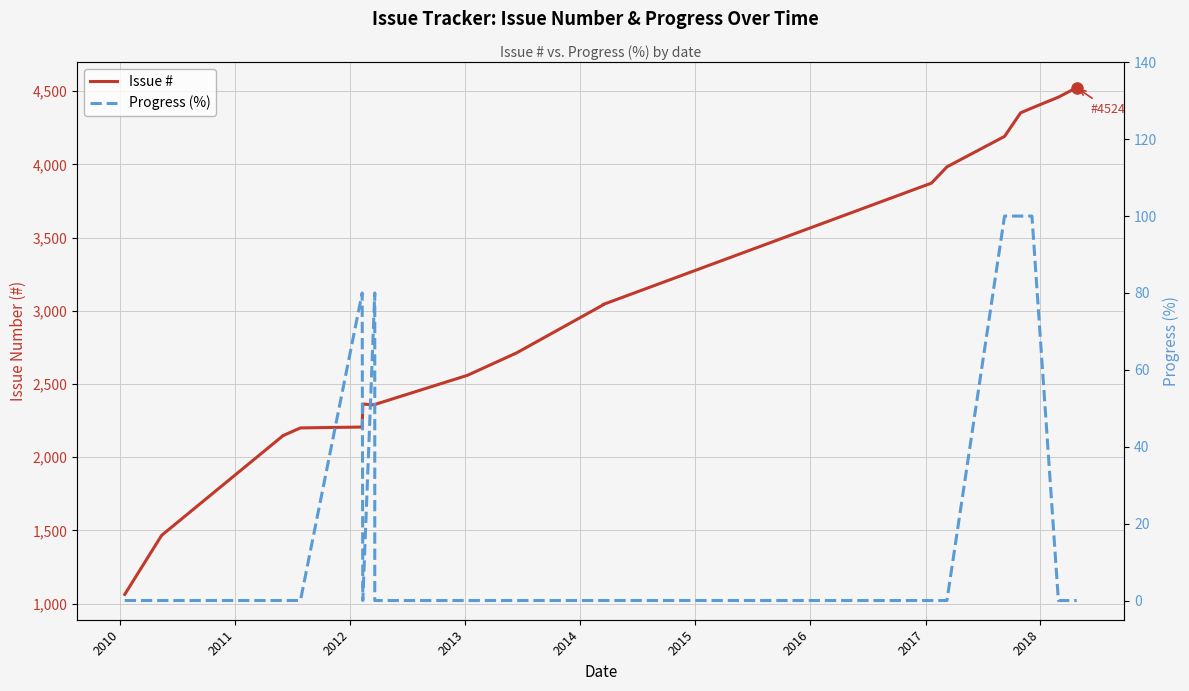

How many interior local valleys does the Progress (%) series have?

1